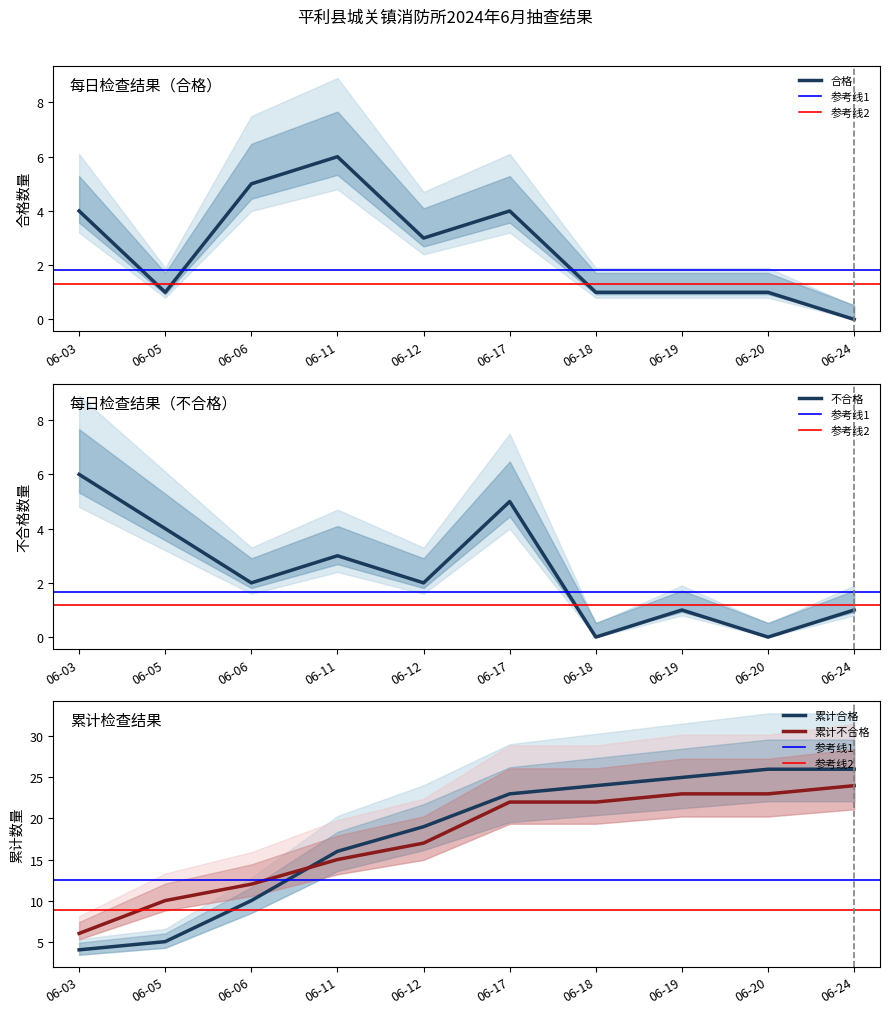

At which label does 合格 reach its minimum?

06-24